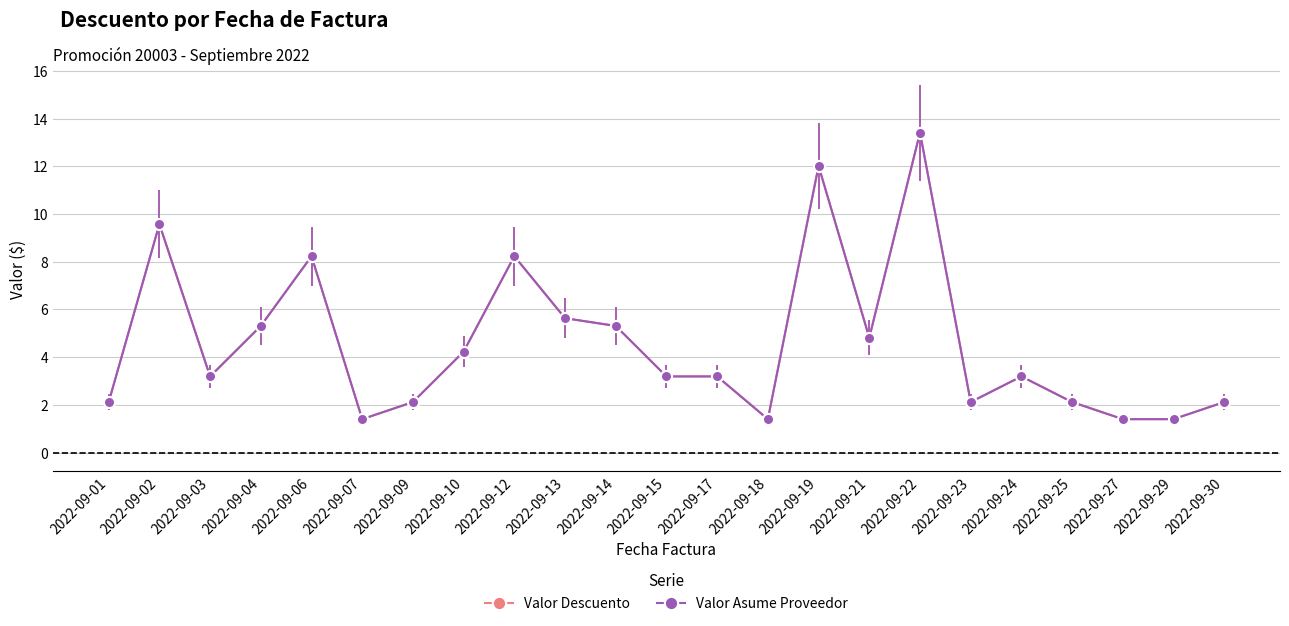

Reading left to right, list all the values displayed in this chart.

Valor Descuento: 2022-09-01=2.1	2022-09-02=9.6	2022-09-03=3.2	2022-09-04=5.3	2022-09-06=8.2	2022-09-07=1.4	2022-09-09=2.1	2022-09-10=4.2	2022-09-12=8.2	2022-09-13=5.6	2022-09-14=5.3	2022-09-15=3.2	2022-09-17=3.2	2022-09-18=1.4	2022-09-19=12.0	2022-09-21=4.8	2022-09-22=13.4	2022-09-23=2.1	2022-09-24=3.2	2022-09-25=2.1	2022-09-27=1.4	2022-09-29=1.4	2022-09-30=2.1
Valor Asume Proveedor: 2022-09-01=2.1	2022-09-02=9.6	2022-09-03=3.2	2022-09-04=5.3	2022-09-06=8.2	2022-09-07=1.4	2022-09-09=2.1	2022-09-10=4.2	2022-09-12=8.2	2022-09-13=5.6	2022-09-14=5.3	2022-09-15=3.2	2022-09-17=3.2	2022-09-18=1.4	2022-09-19=12.0	2022-09-21=4.8	2022-09-22=13.4	2022-09-23=2.1	2022-09-24=3.2	2022-09-25=2.1	2022-09-27=1.4	2022-09-29=1.4	2022-09-30=2.1